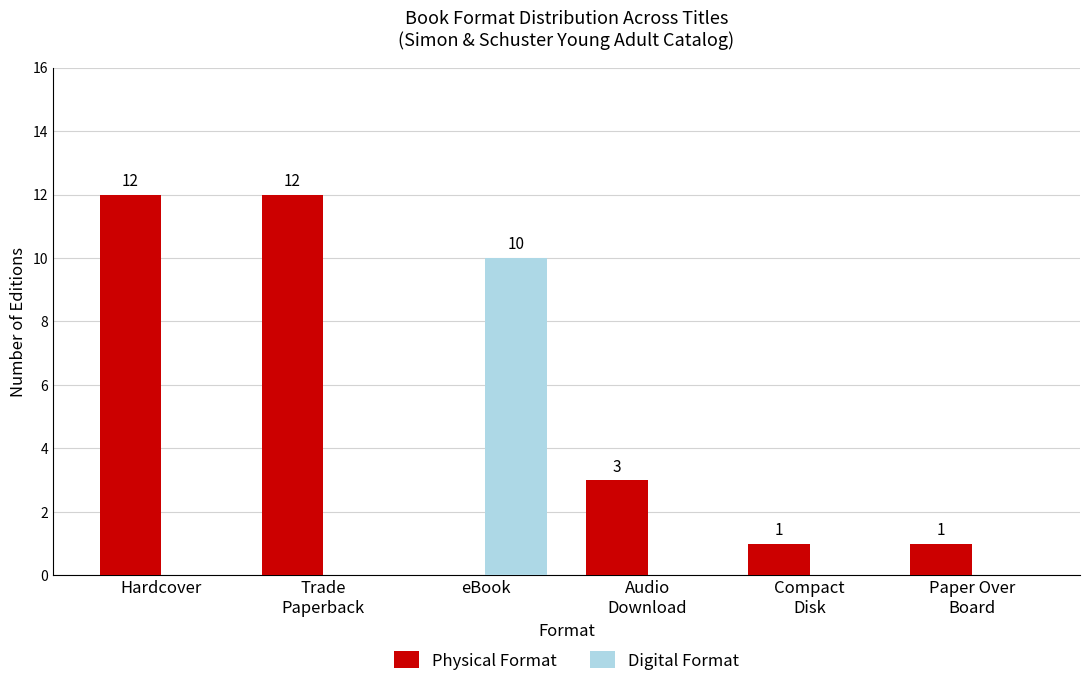

How many series are shown in this chart?

2